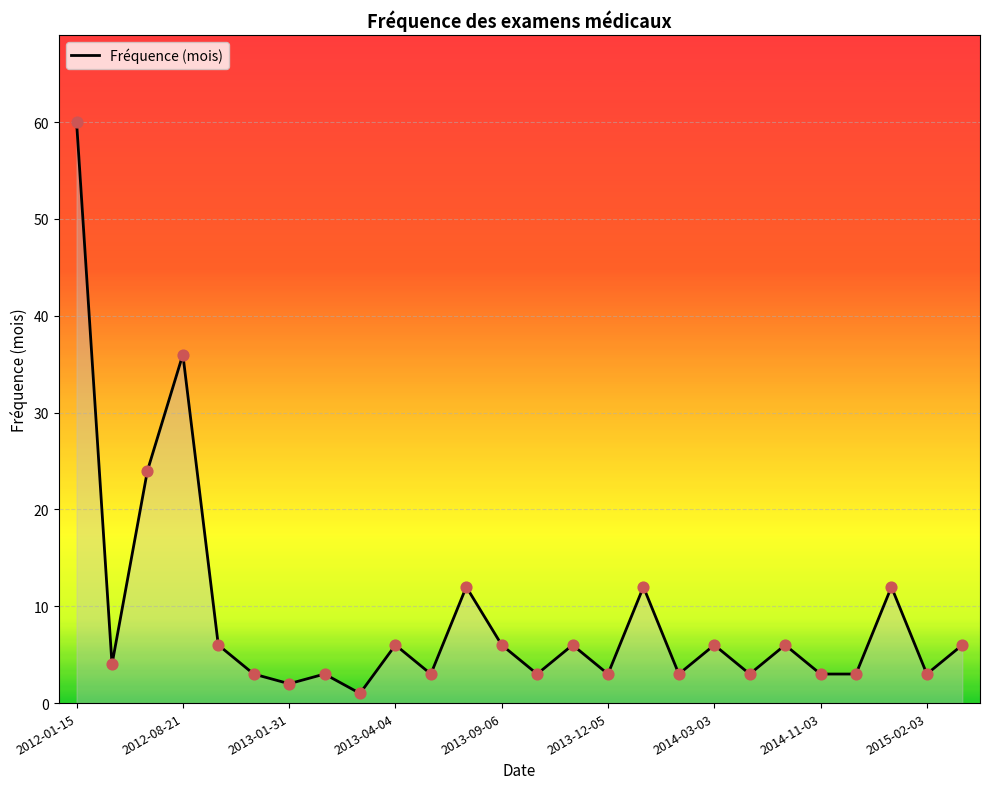

What is the difference between the maximum and minimum values?

59